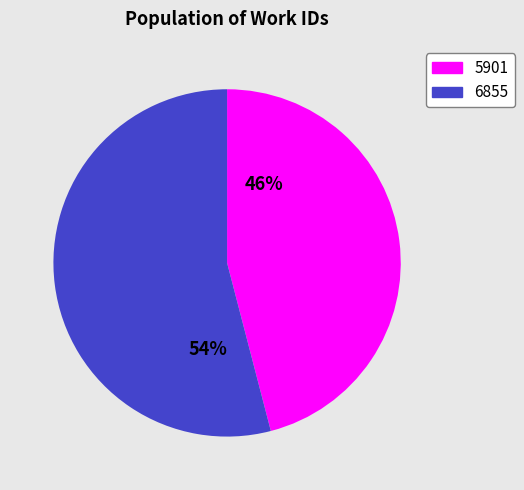

What percentage is the 6855 slice, to the nearest percent?

54%